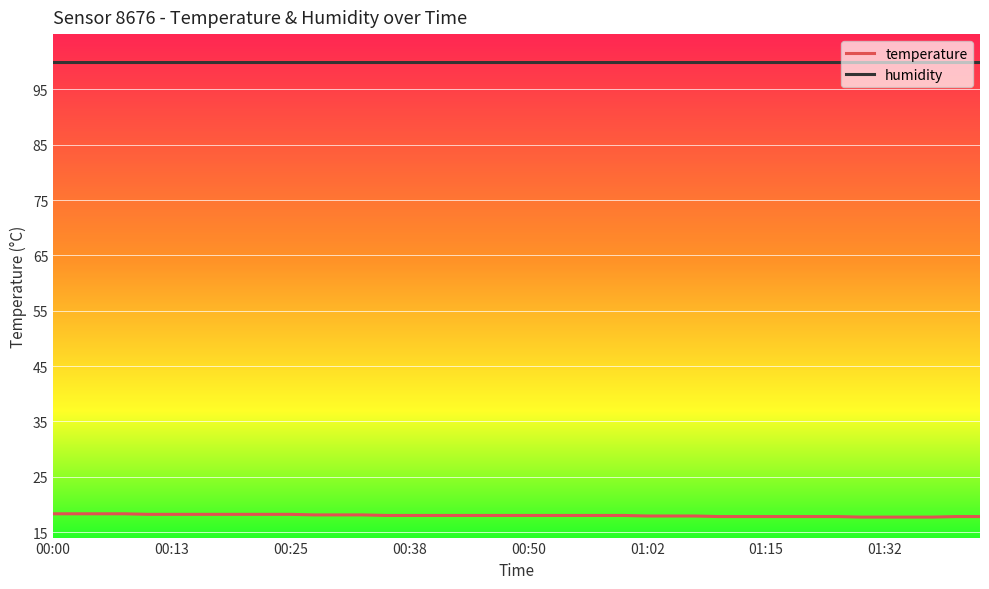

True or false: temperature and humidity intersect in this chart.

False